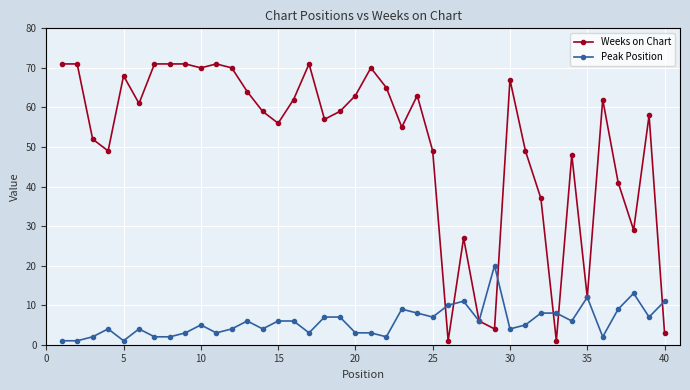

What is the greatest value displayed?

71